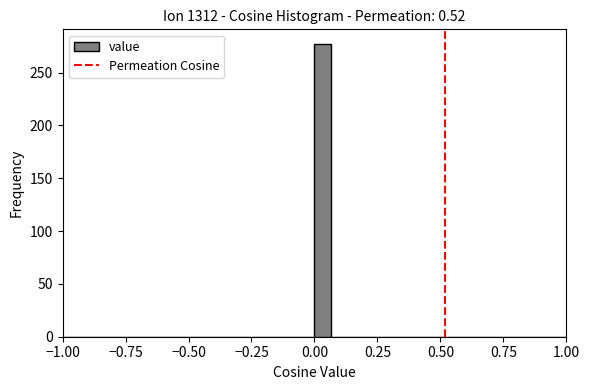

Around what value on the x-axis is the tallest bar? Give the approximate position of its centre, as read against the axis.

0.05